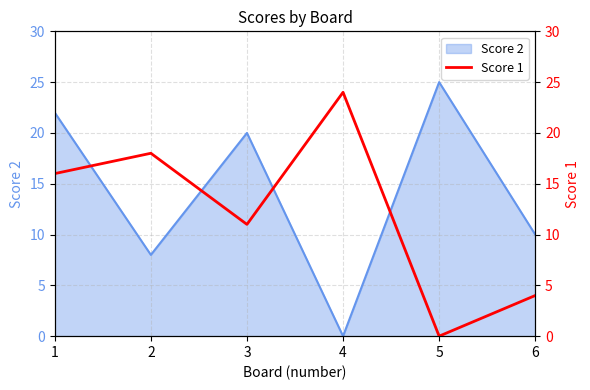

The chart shows a value of 18 at 3. True or false?

False